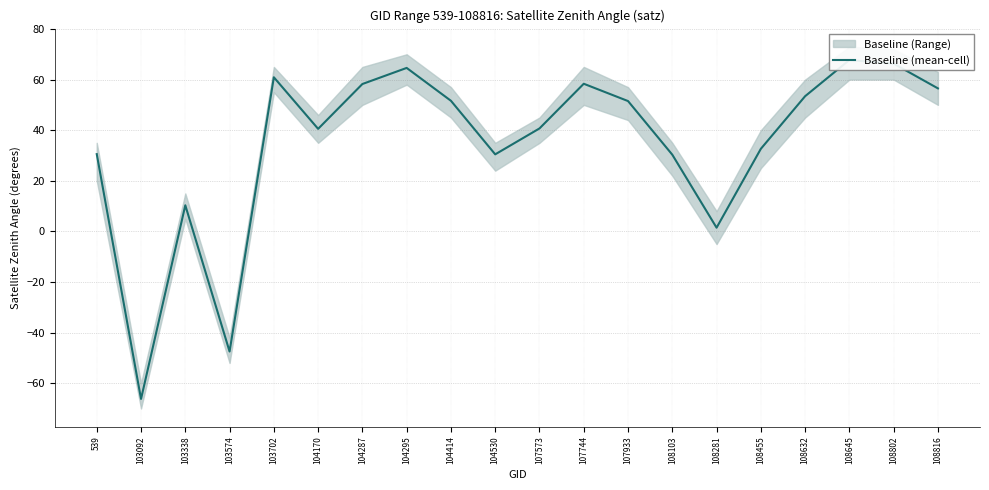

True or false: the data shows 40.5 at 104170.

True